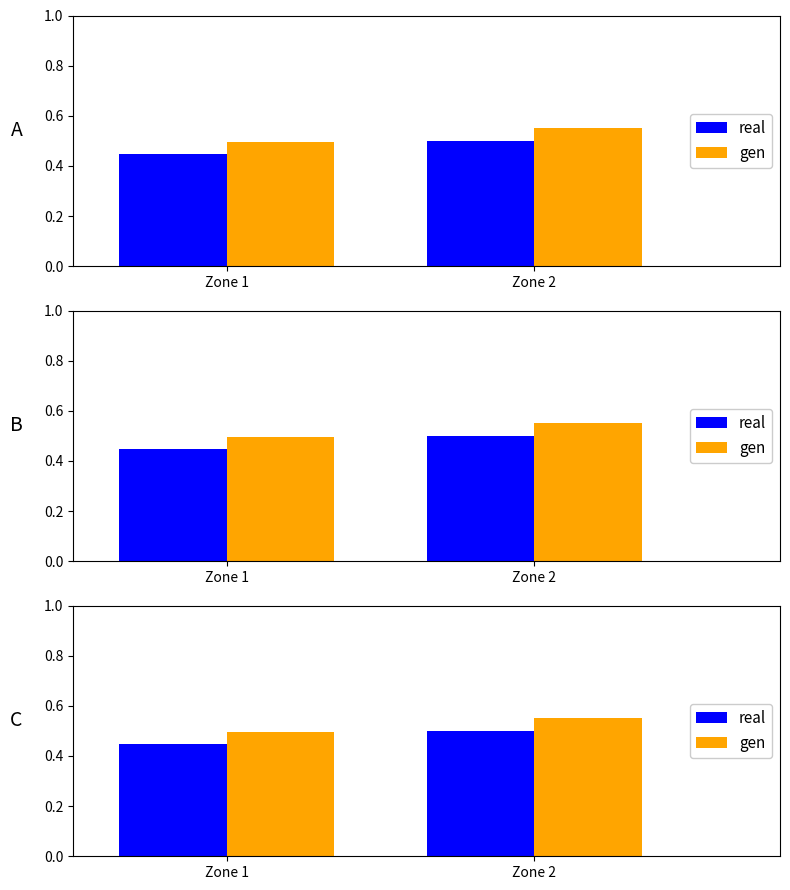

The gen series shows 0.5 at Zone 1. True or false?

True